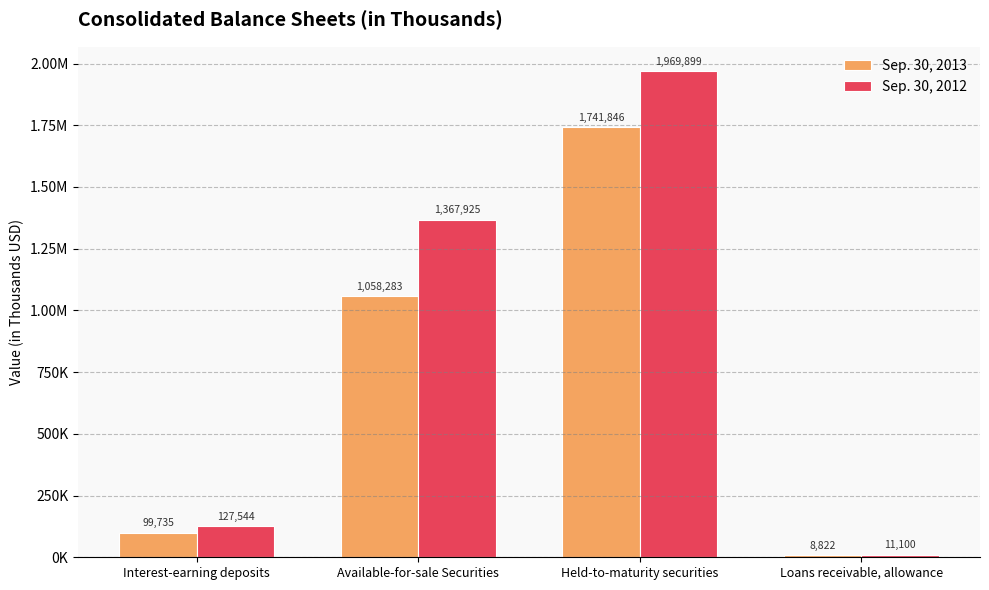

Does the chart contain any negative values?

No